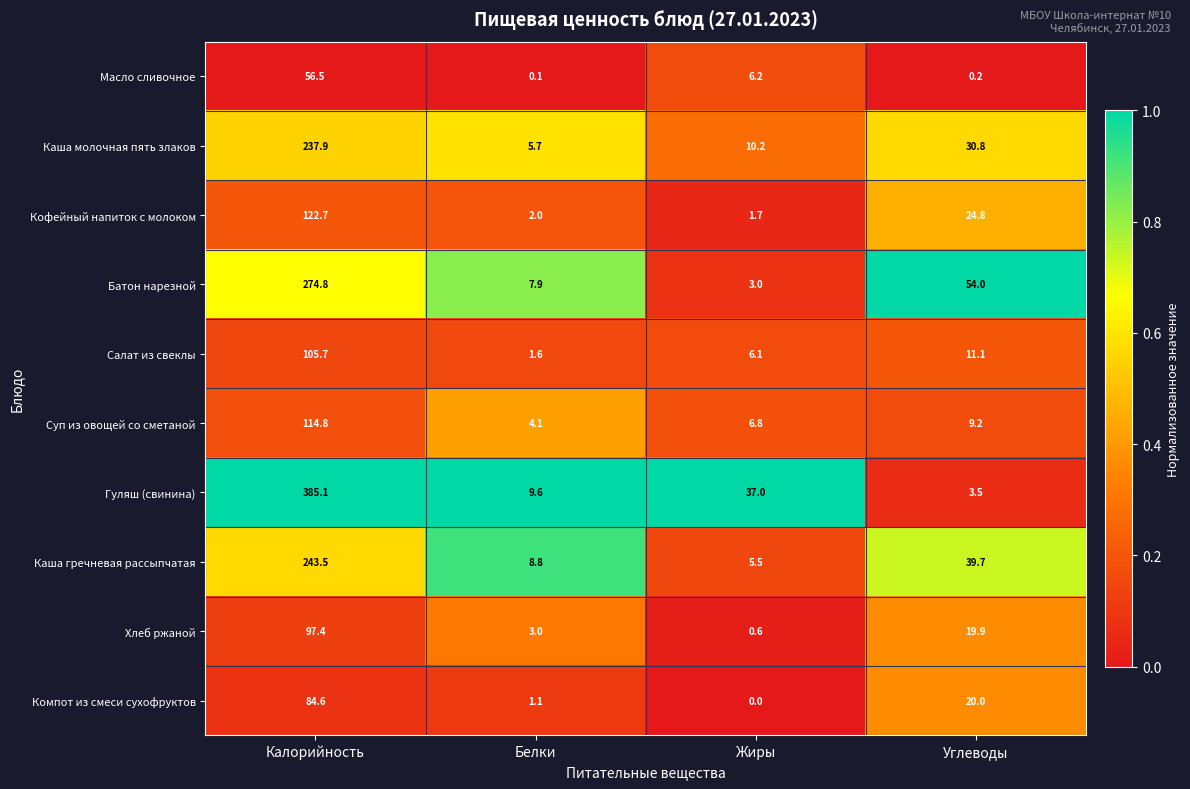

Which category has the lowest value in the Каша молочная пять злаков series?

Белки